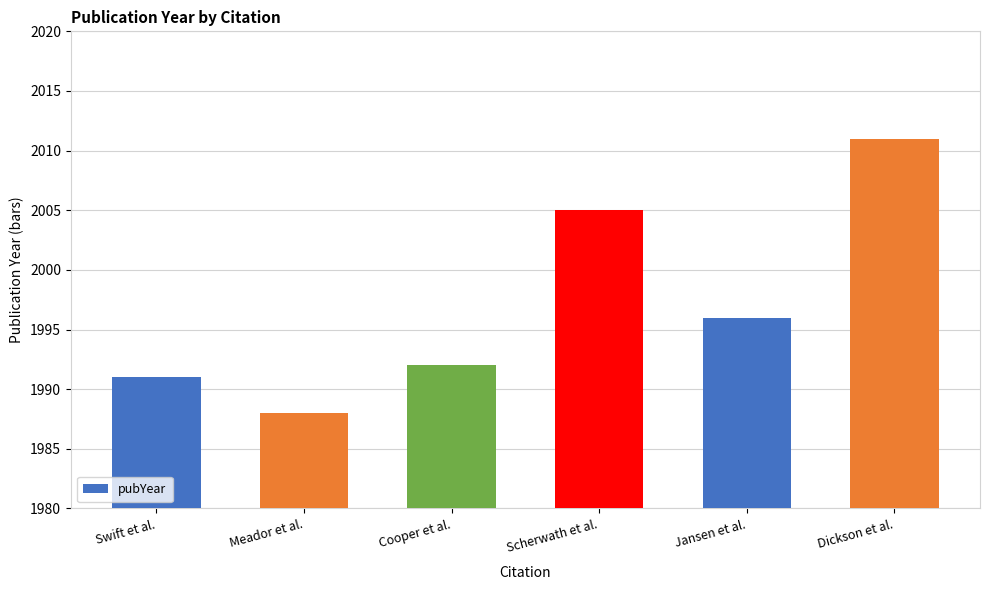

Reading left to right, what are all the values shown in this chart?

Swift et al.=1991	Meador et al.=1988	Cooper et al.=1992	Scherwath et al.=2005	Jansen et al.=1996	Dickson et al.=2011